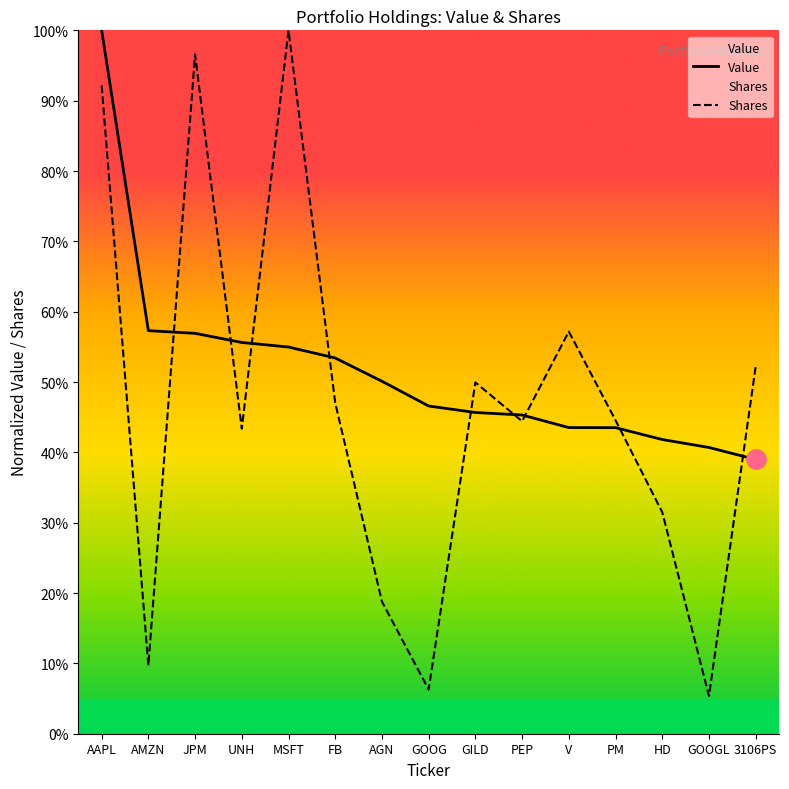

Reading left to right, extract all data points from this chart.

Value: AAPL=1.0	AMZN=0.6	JPM=0.6	UNH=0.6	MSFT=0.5	FB=0.5	AGN=0.5	GOOG=0.5	GILD=0.5	PEP=0.5	V=0.4	PM=0.4	HD=0.4	GOOGL=0.4	3106PS=0.4
Shares: AAPL=0.9	AMZN=0.1	JPM=1.0	UNH=0.4	MSFT=1.0	FB=0.5	AGN=0.2	GOOG=0.1	GILD=0.5	PEP=0.4	V=0.6	PM=0.4	HD=0.3	GOOGL=0.1	3106PS=0.5